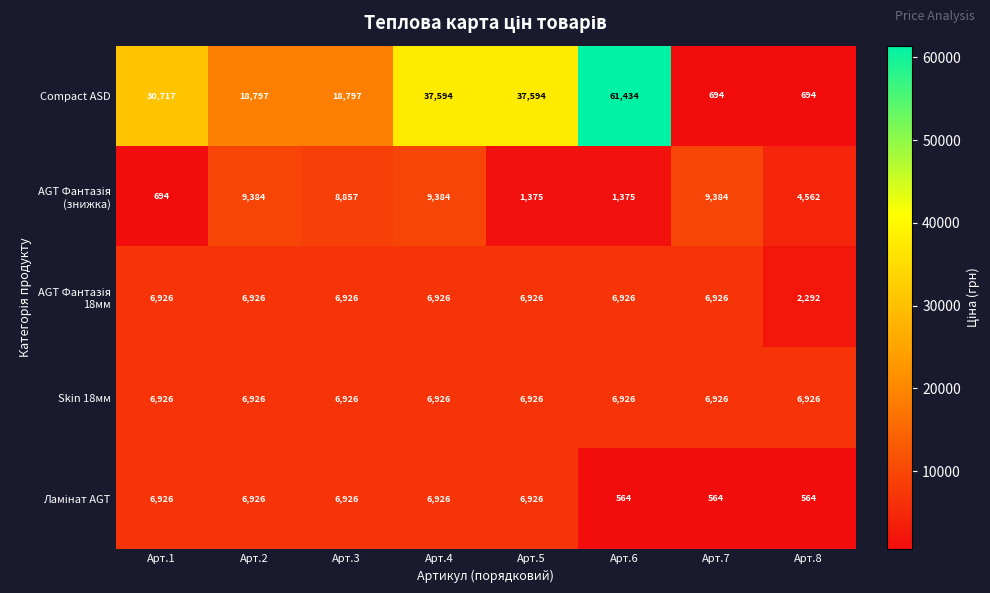

The value of Skin 18мм at Арт.1 is 6926. True or false?

True